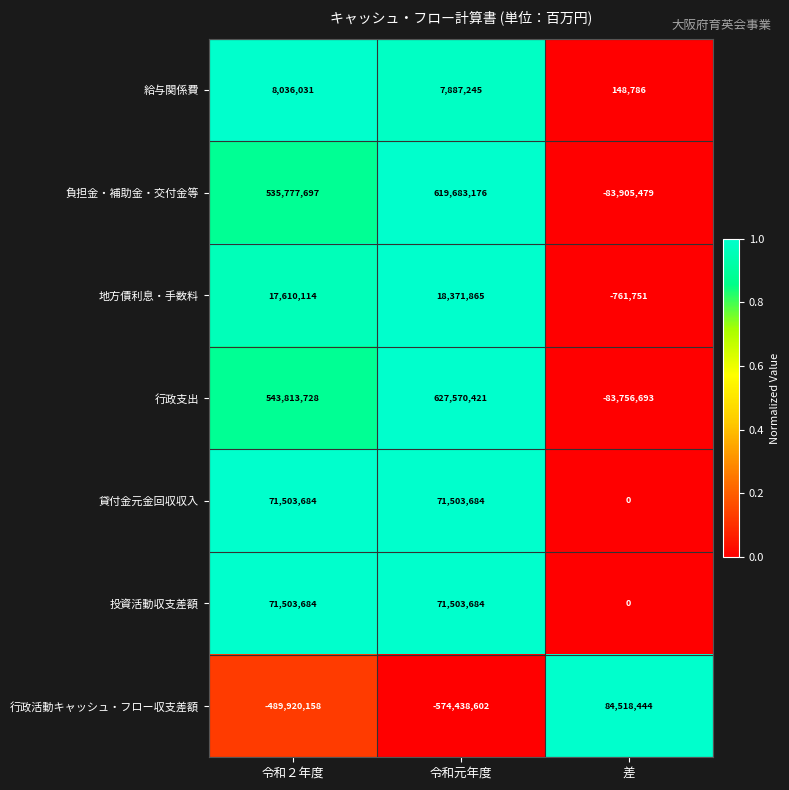

The 行政活動キャッシュ・フロー収支差額 series shows -265925541 at 令和２年度. True or false?

False